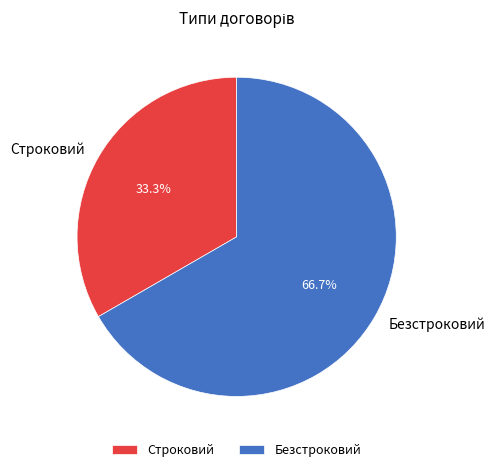

True or false: Строковий accounts for 41% of the total.

False